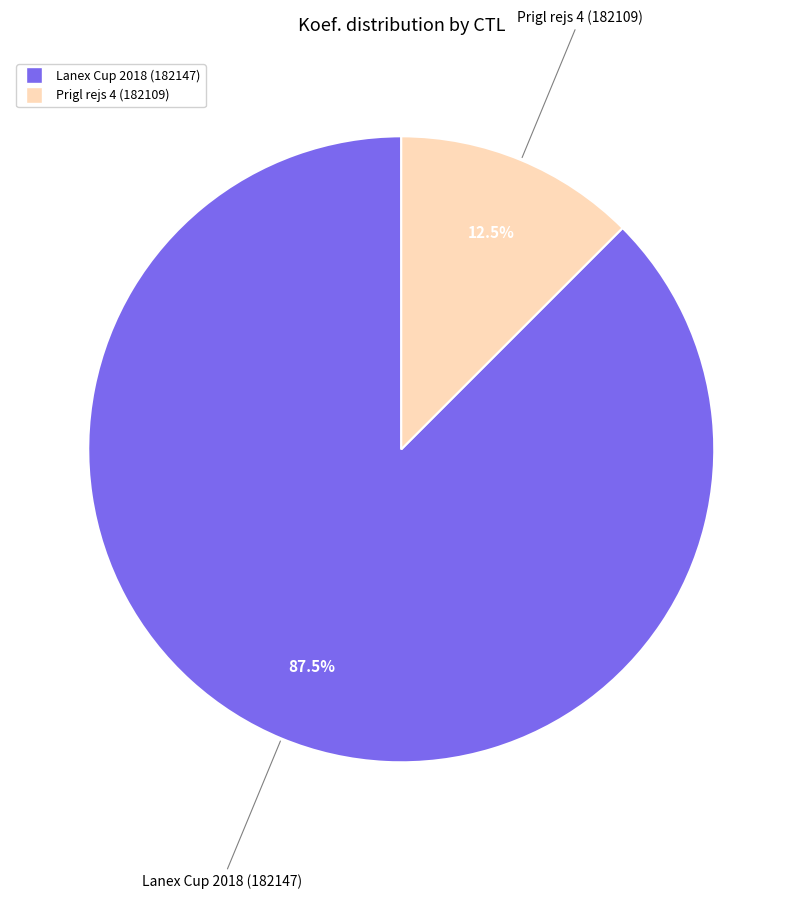

What is the ratio of the value at Lanex Cup 2018 (182147) to the value at Prigl rejs 4 (182109)?

7.0